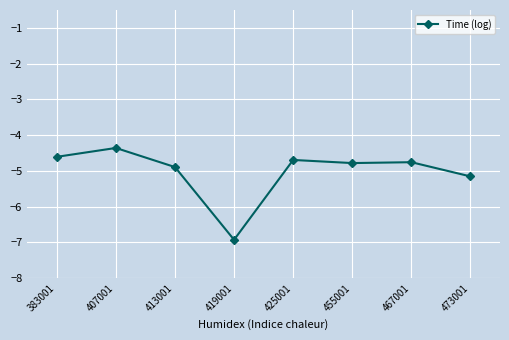

At which category does the data reach its first local peak?

407001